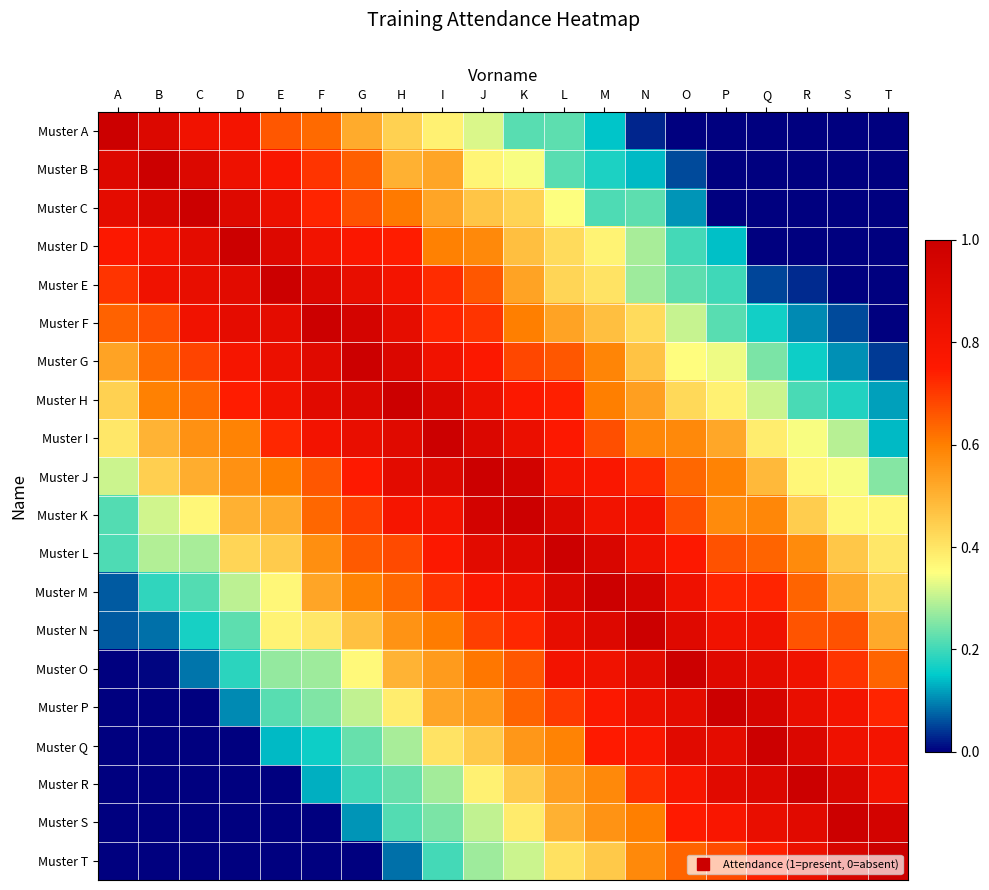

At which category is the sum across all series the highest?

J